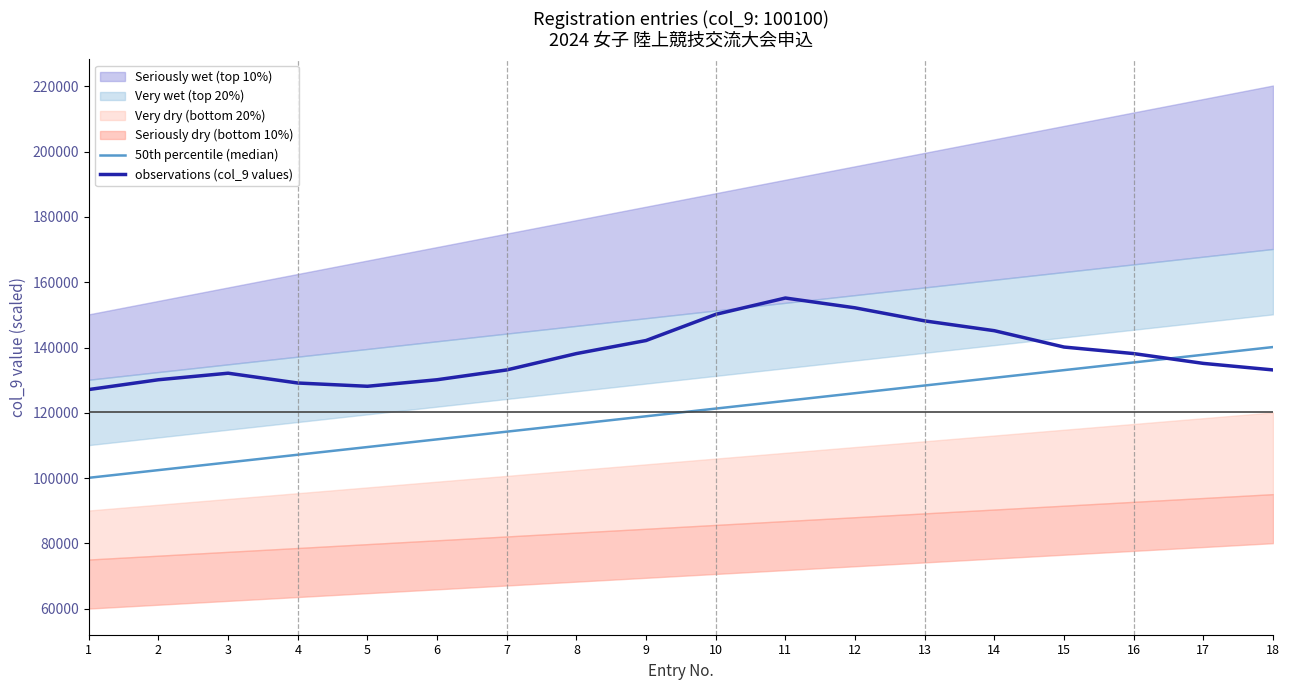

True or false: observations (col_9 values) has more than 0 points higher than both neighbors.

True